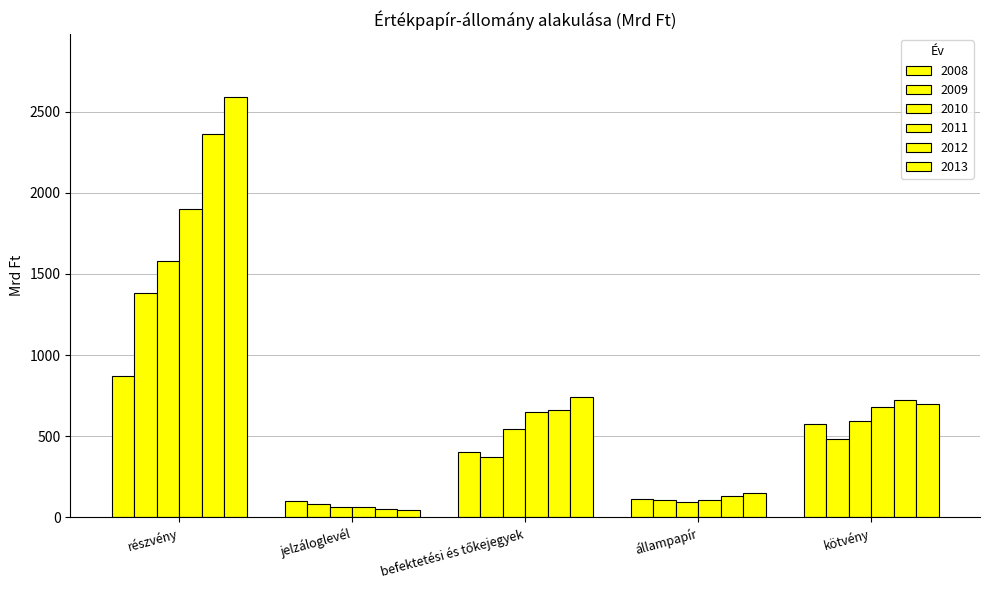

Does the chart contain stacked bars?

No